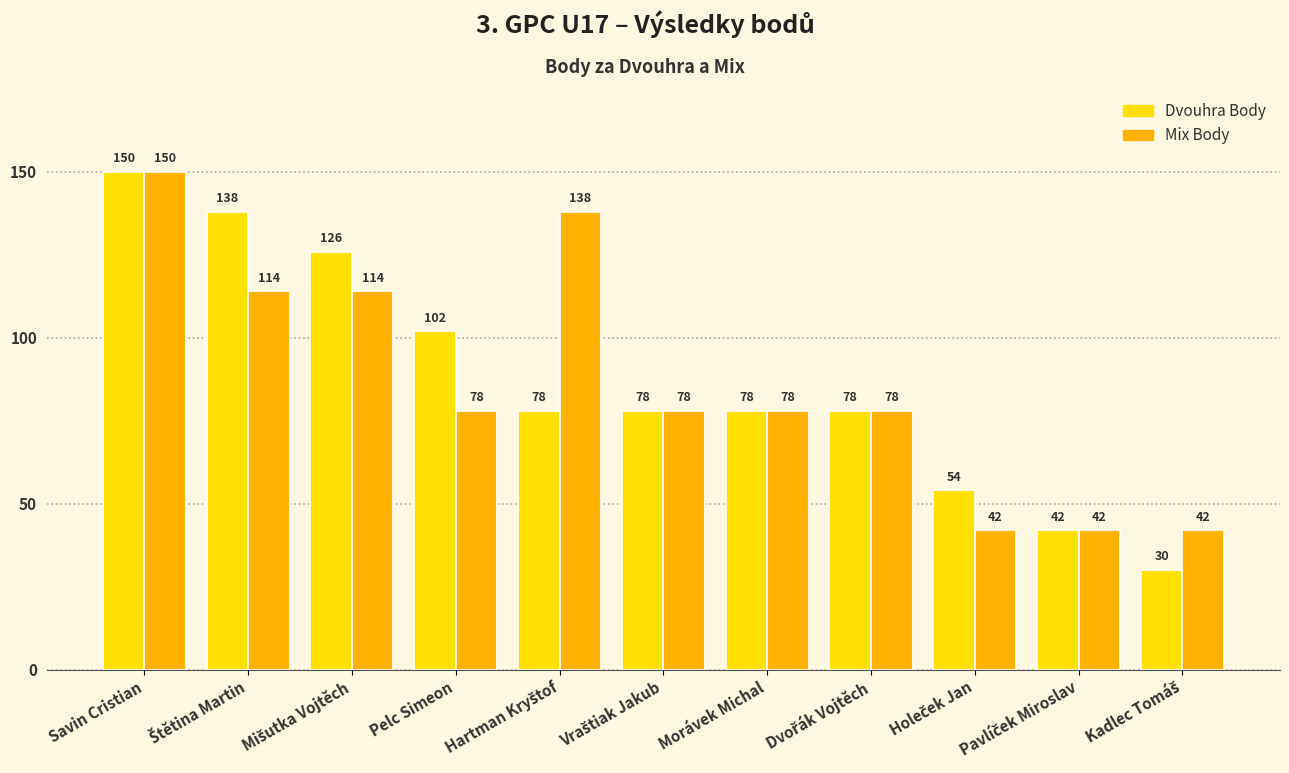

What is the maximum value shown in the chart?

150